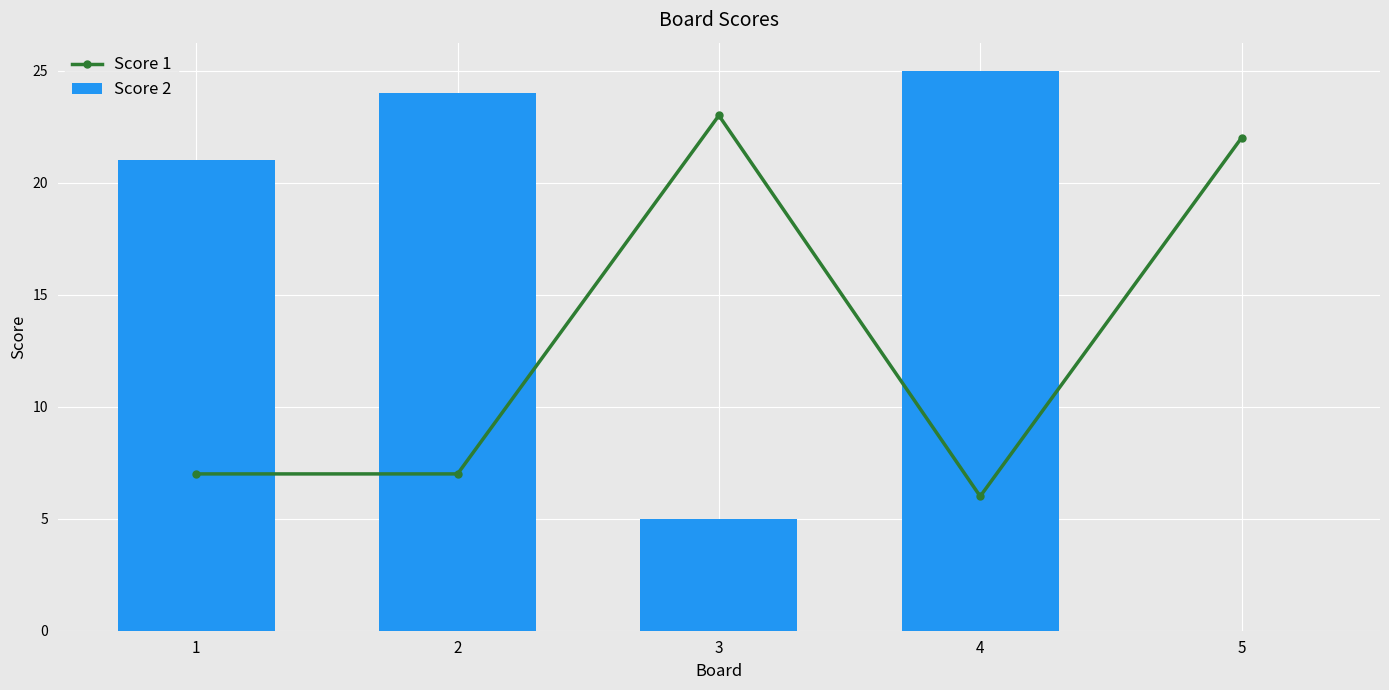

The value of Score 2 at 5 is 14. True or false?

False